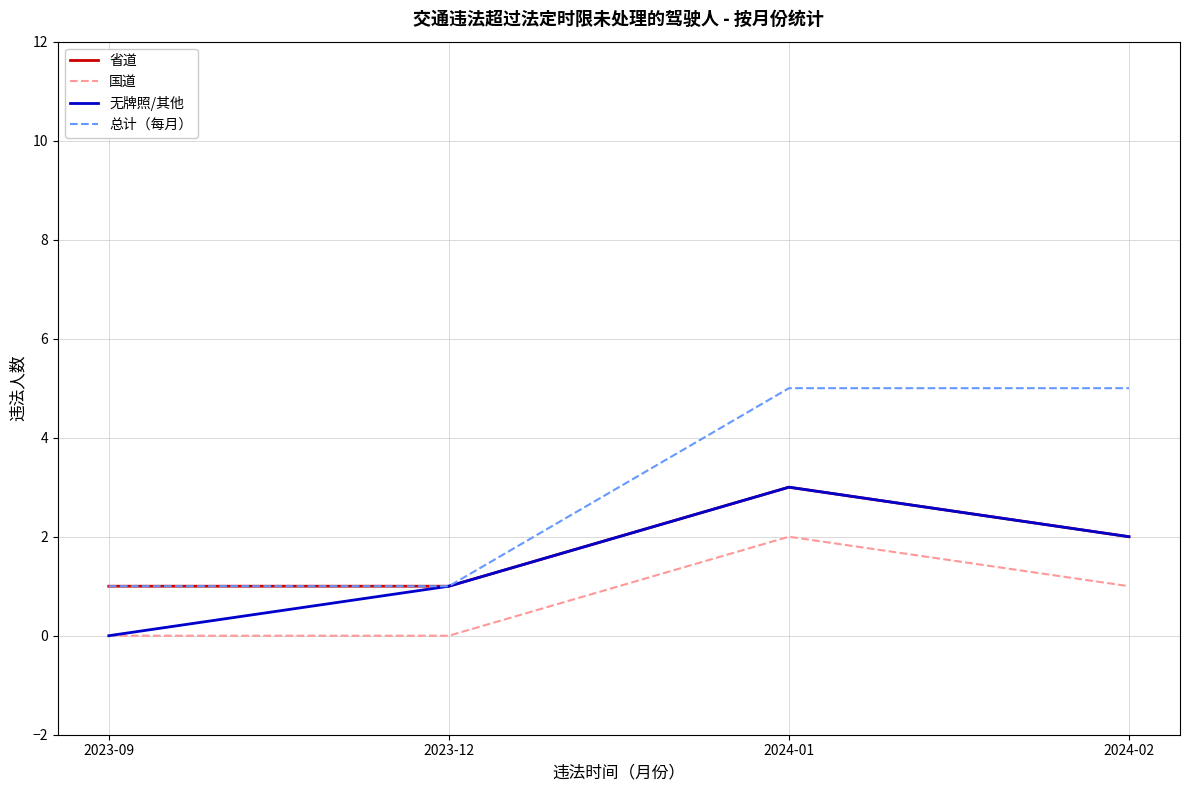

What are all the series names shown in the legend?

省道, 国道, 无牌照/其他, 总计（每月）